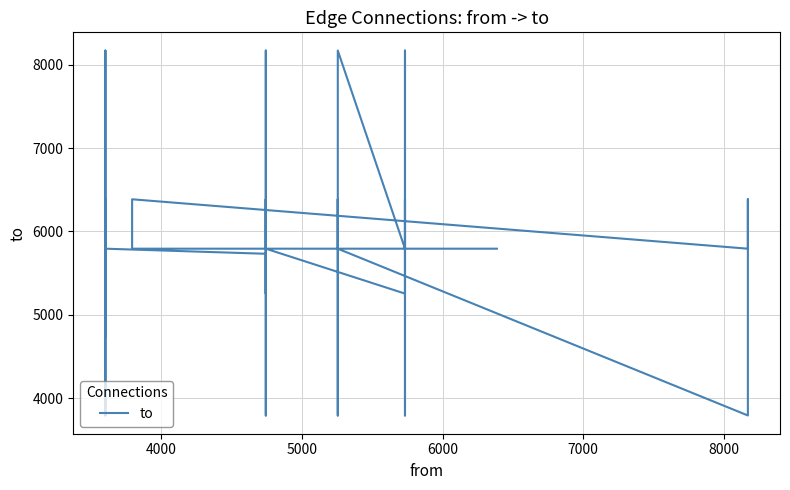

What is the difference between the second highest and second lowest values?

4380